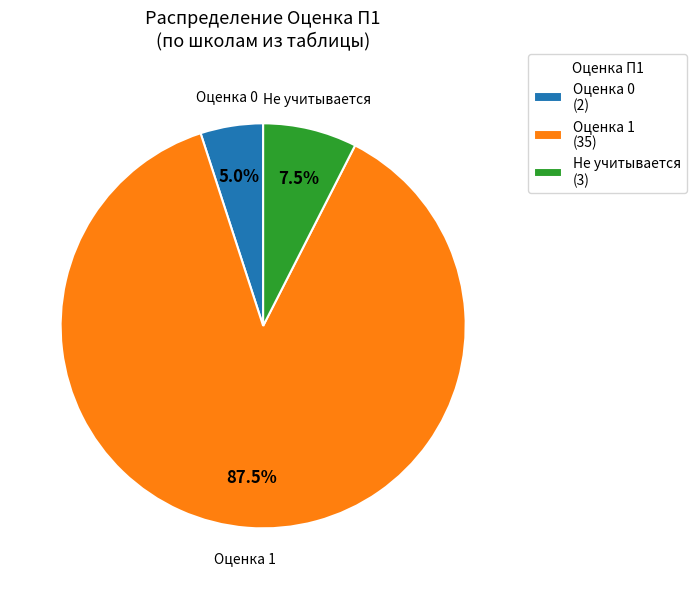

Does any single category account for the majority?

Yes